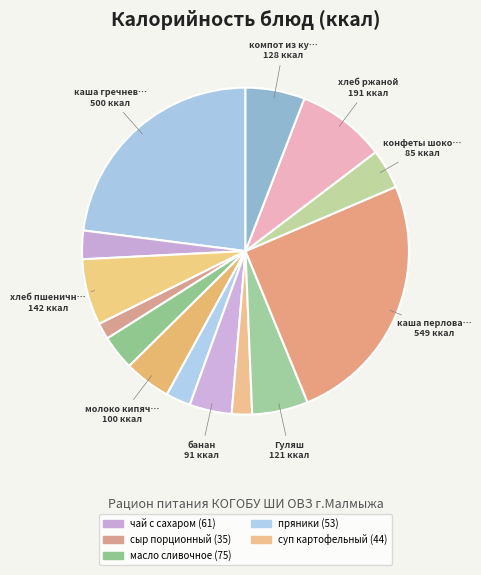

To the nearest percent, what is the difference between the largest and smallest slice percentages?

24%